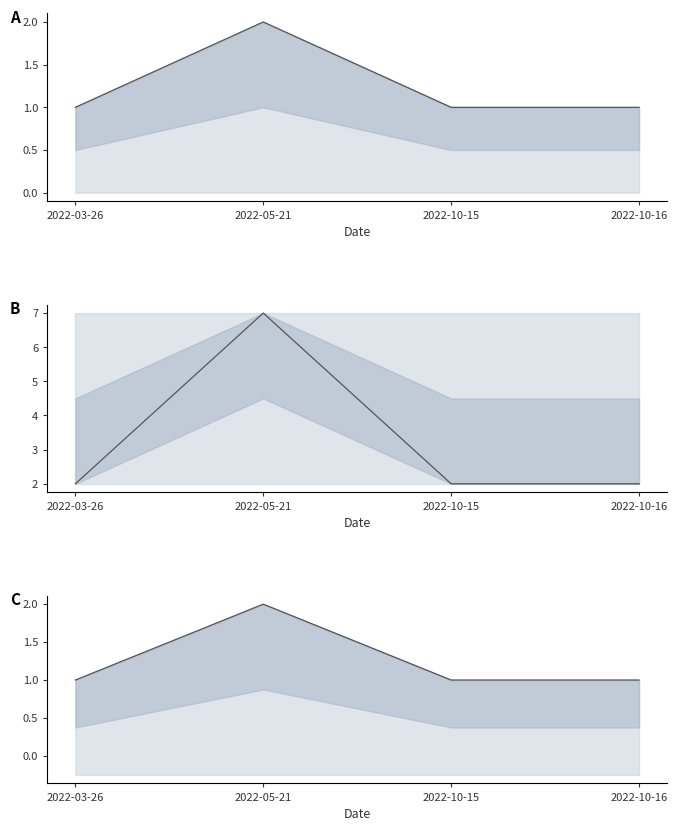

Is it true that Body equals 2 at 2022-10-15?

True